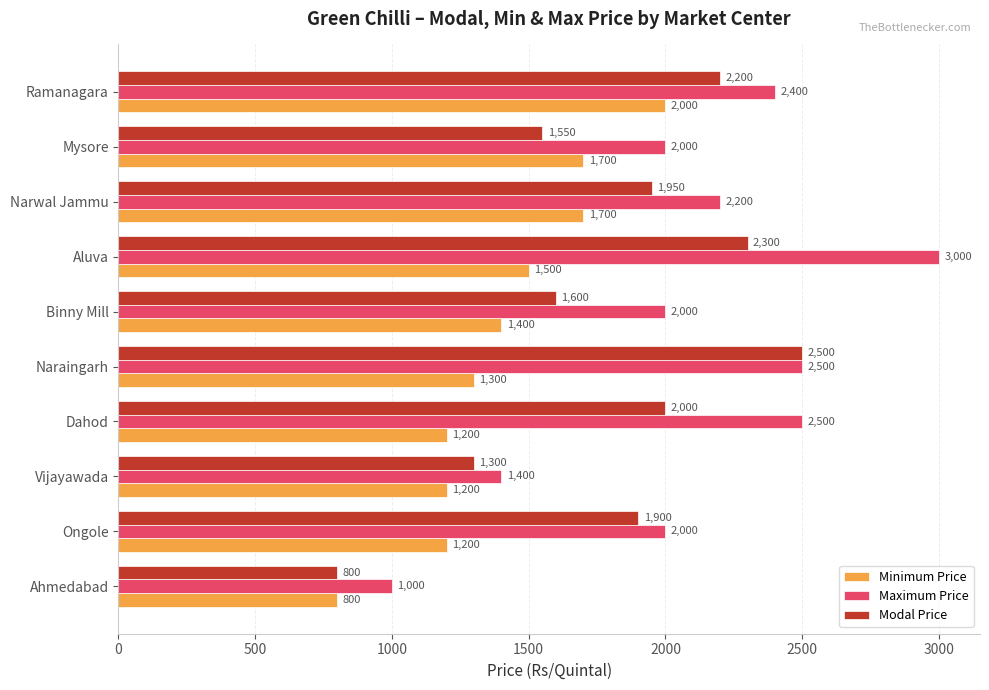

What is the lowest value of the Modal Price series?

800